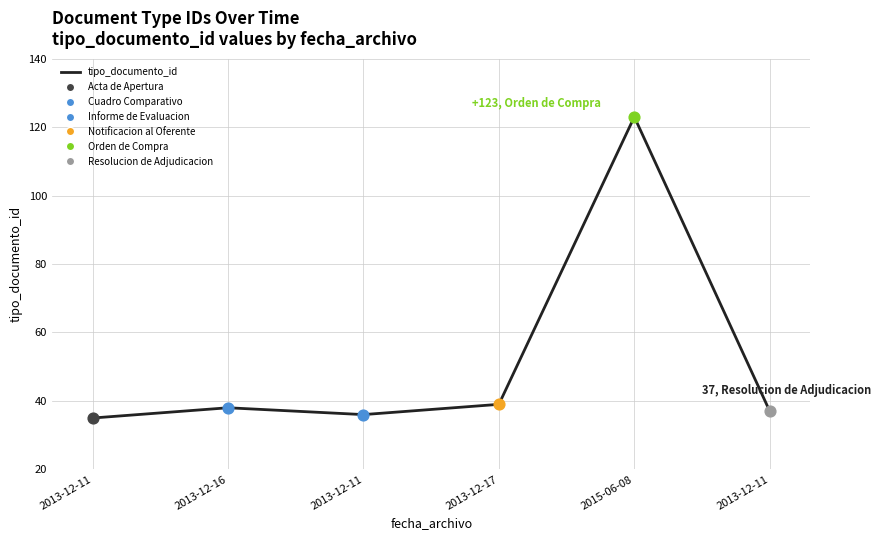

How many values are below 38?

3